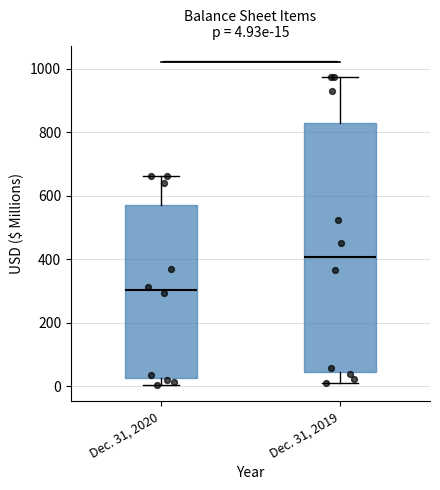

Which box's median line is the lowest?

Dec. 31, 2020